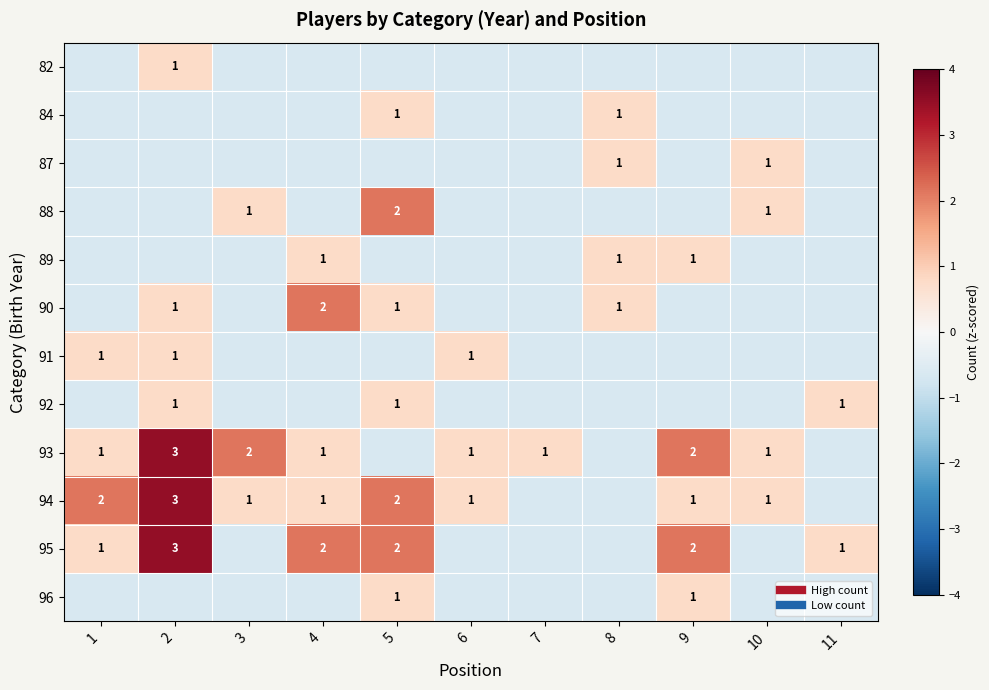

The 88 series shows -0.1 at 2. True or false?

False